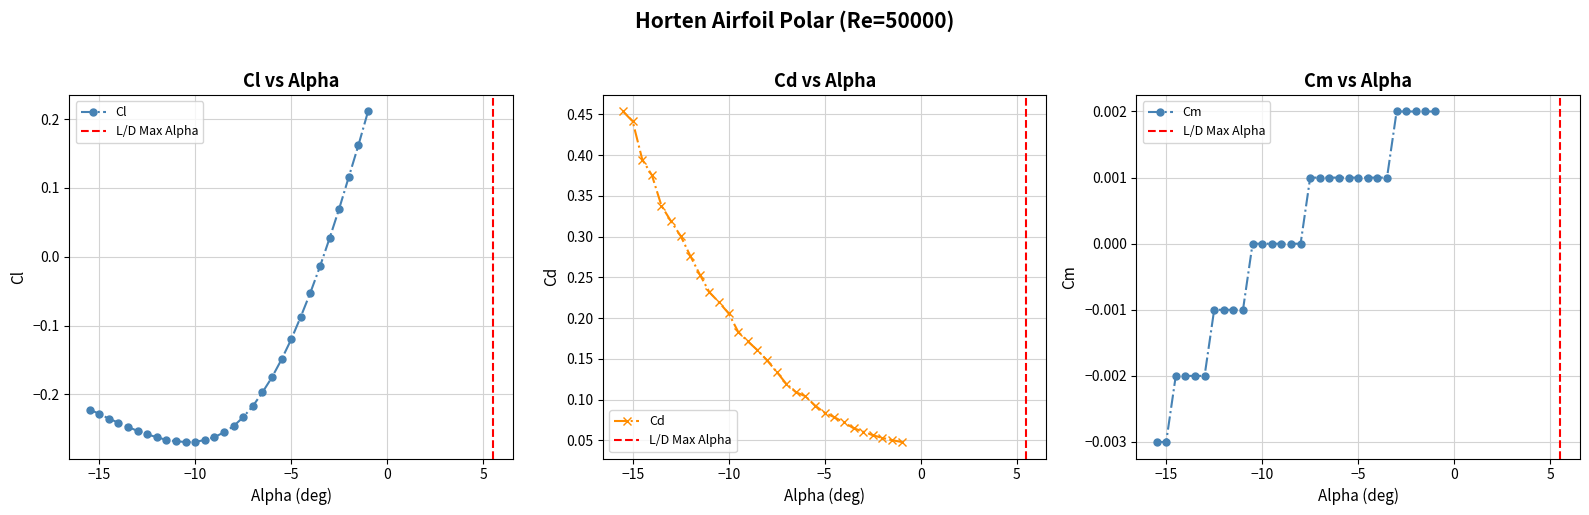

The value of Cl at −10 is -0.4. True or false?

False